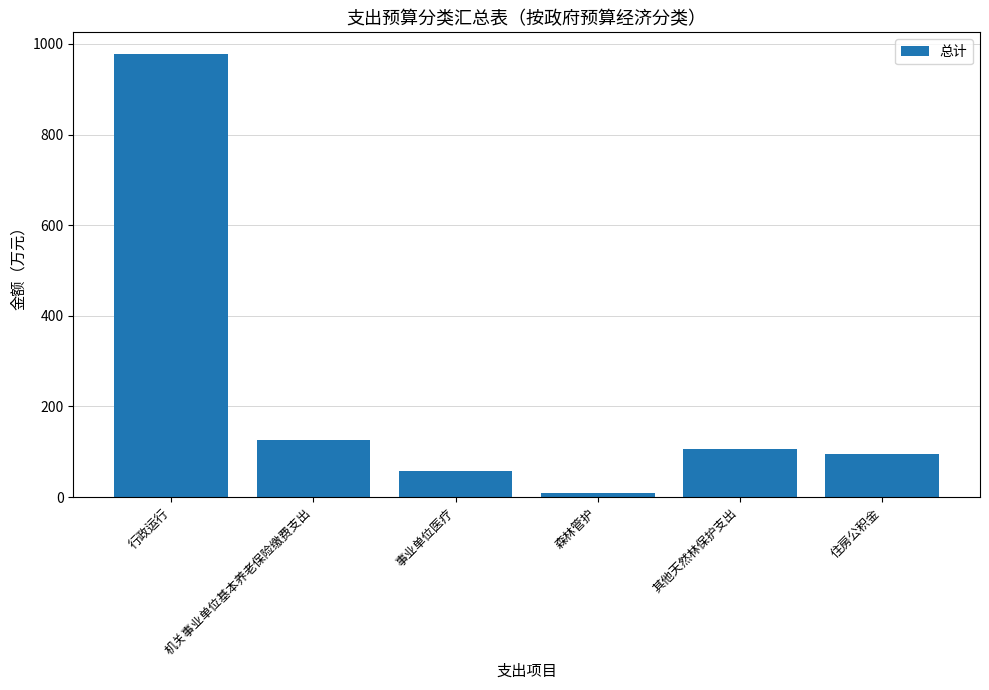

Reading left to right, list all the values displayed in this chart.

行政运行=976.7	机关事业单位基本养老保险缴费支出=125.9	事业单位医疗=56.6	森林管护=10.0	其他天然林保护支出=106.0	住房公积金=94.4